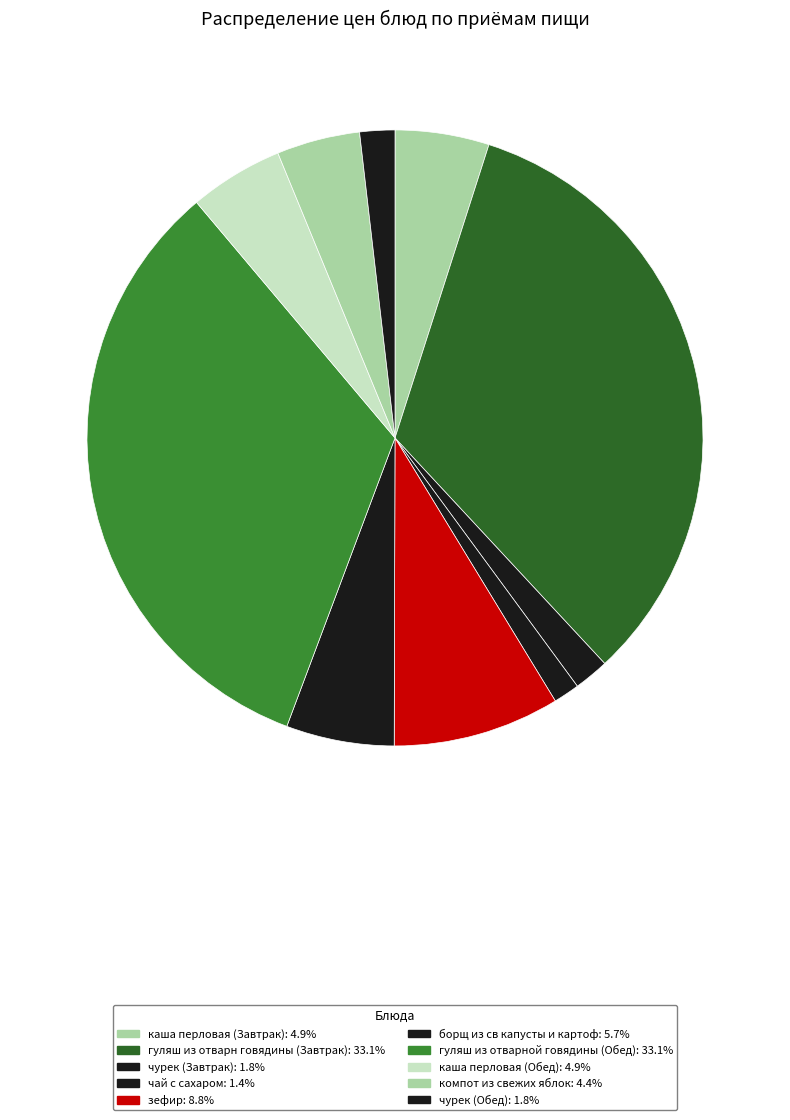

How many slices are in this pie chart?

10